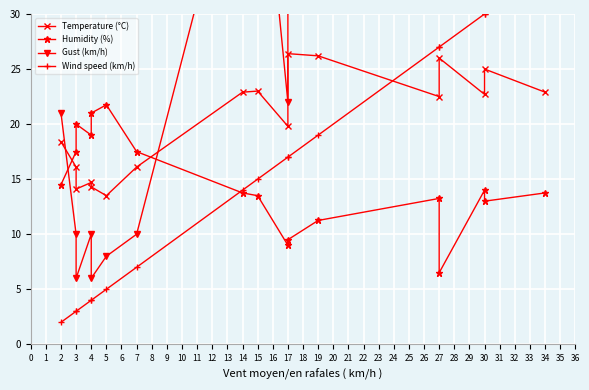

Is the value of Wind speed (km/h) at 15 greater than the value of Temperature (°C) at 34?

No